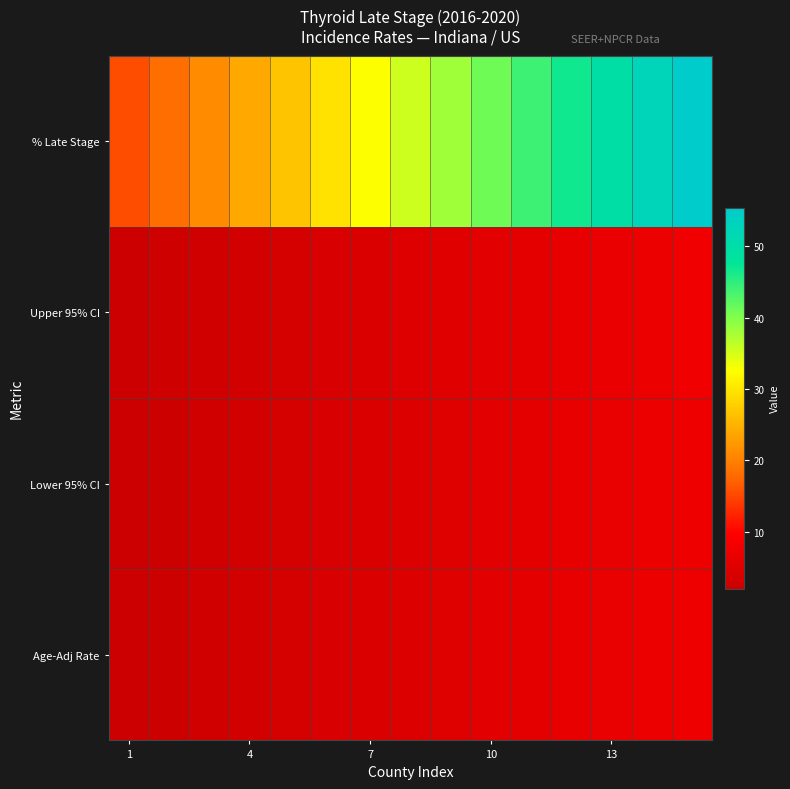

Count the number of data series in this chart.

4